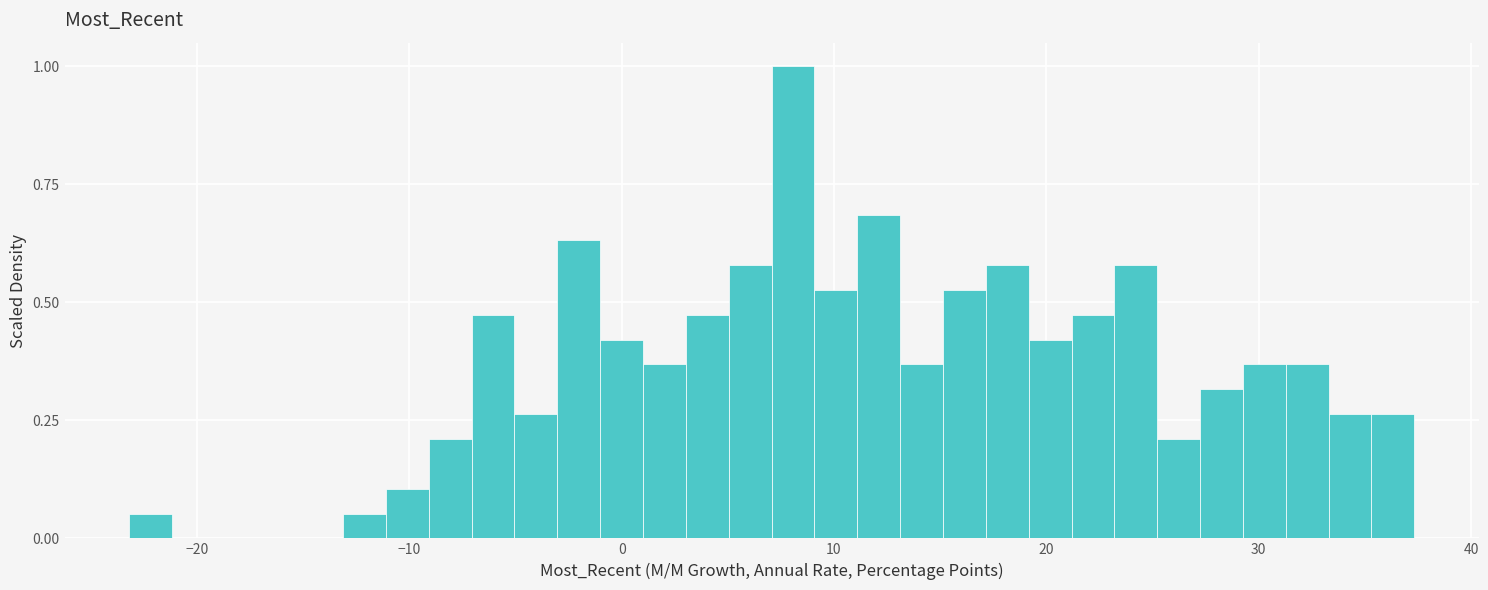

Around what value on the x-axis is the tallest bar? Give the approximate position of its centre, as read against the axis.

8